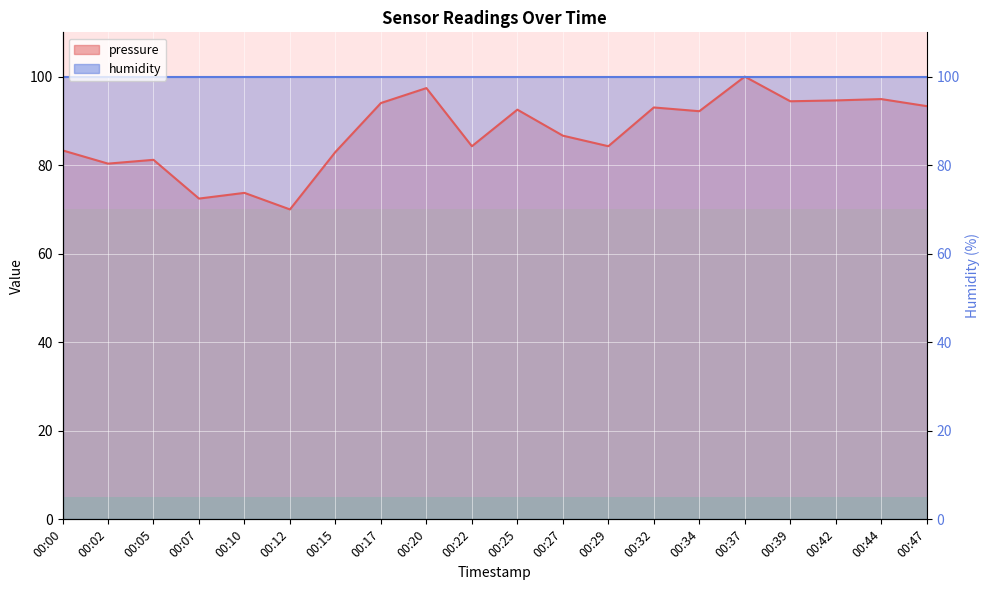

Where does the data first go above 92?

00:17